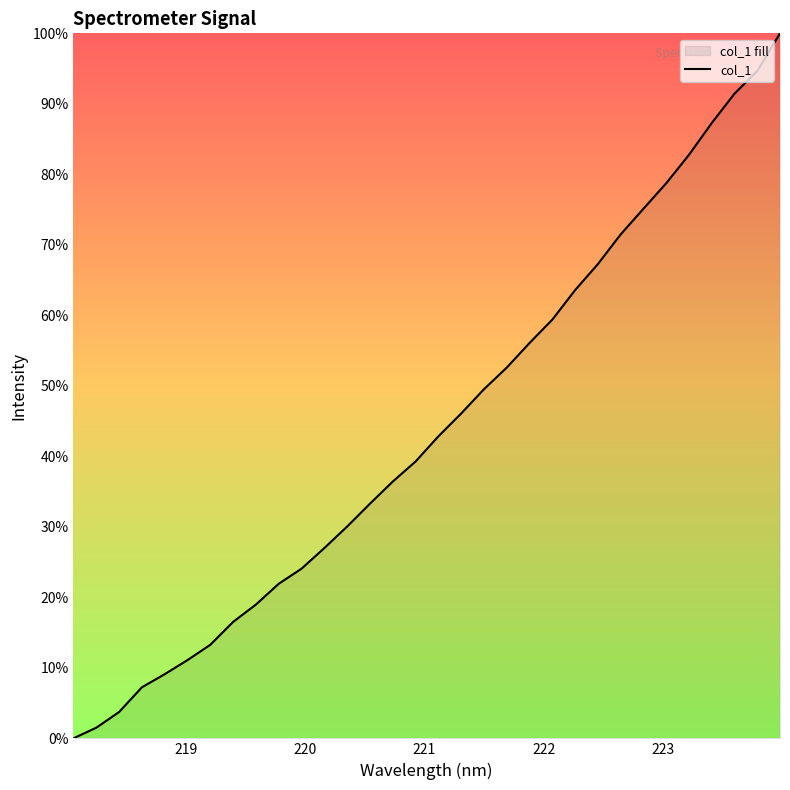

What is the difference between the maximum and minimum values?

100.0